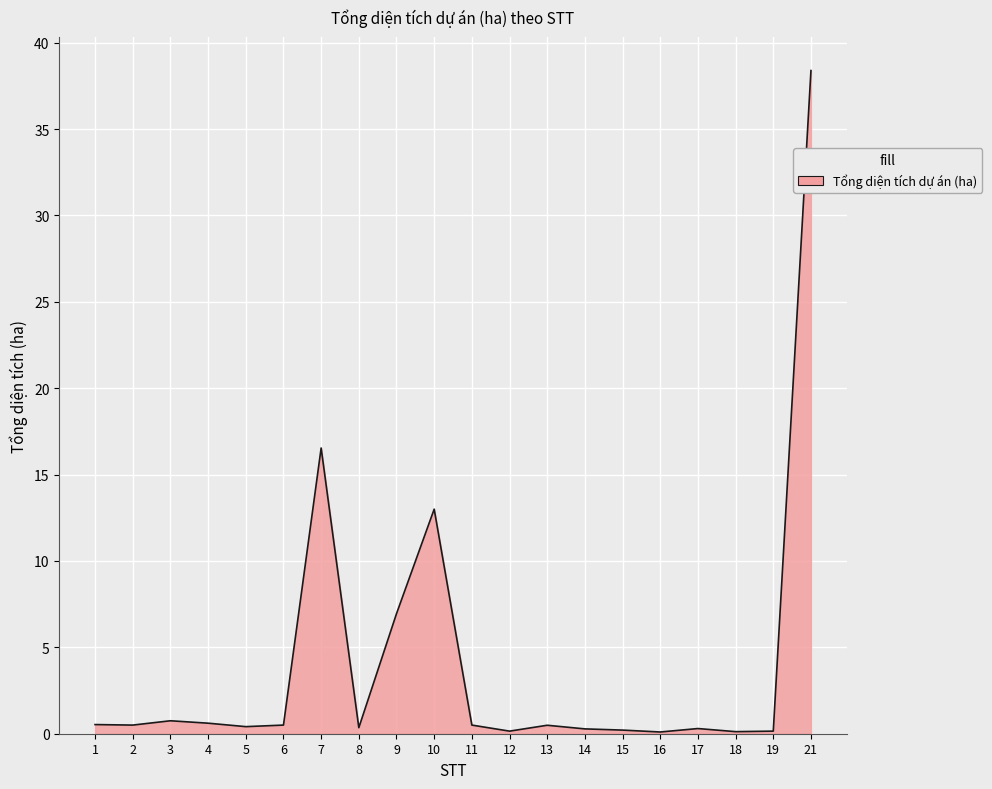

What is the greatest value displayed?

38.4